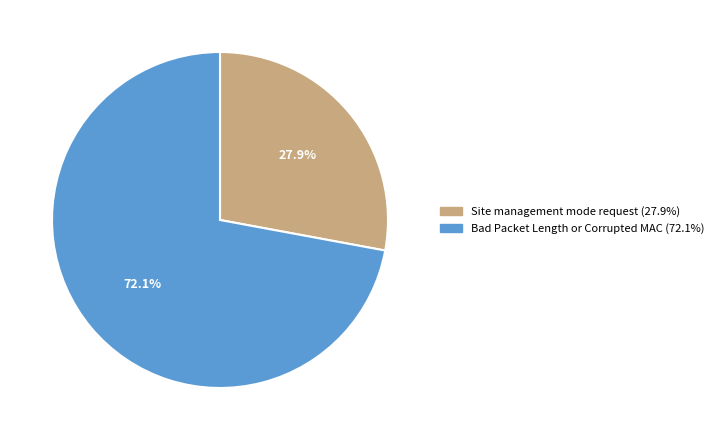

True or false: Bad Packet Length or Corrupted MAC accounts for 84% of the total.

False